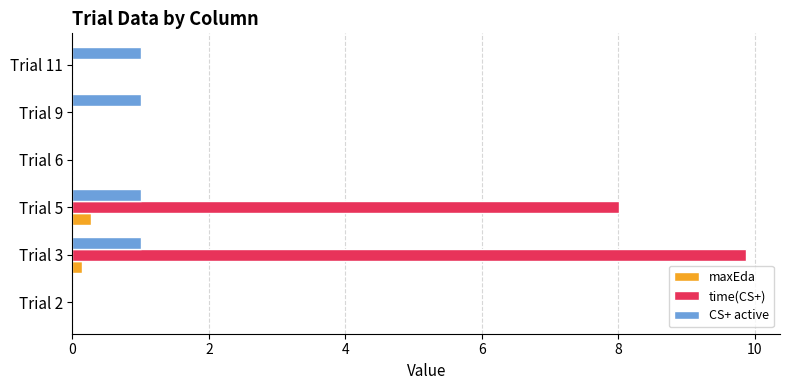

Which series has the largest total across all categories?

time(CS+)